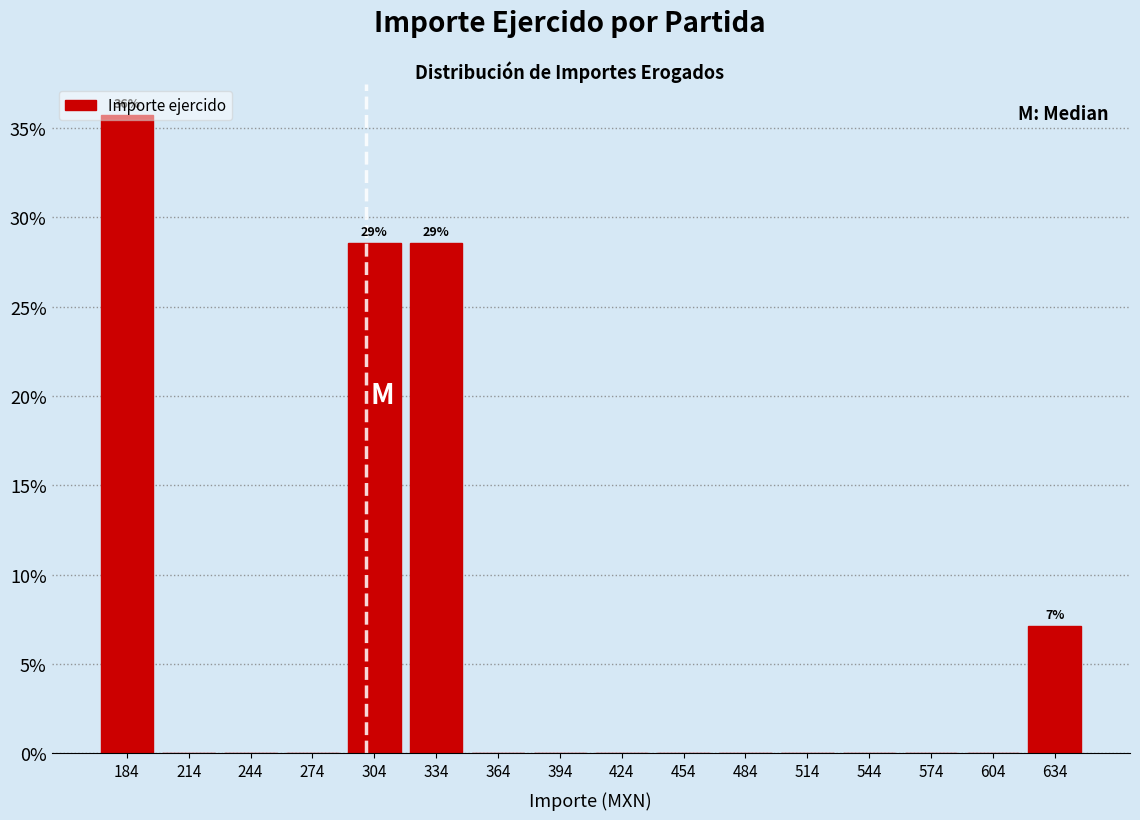

Over which range of the x-axis is the bar tallest?

169 to 199